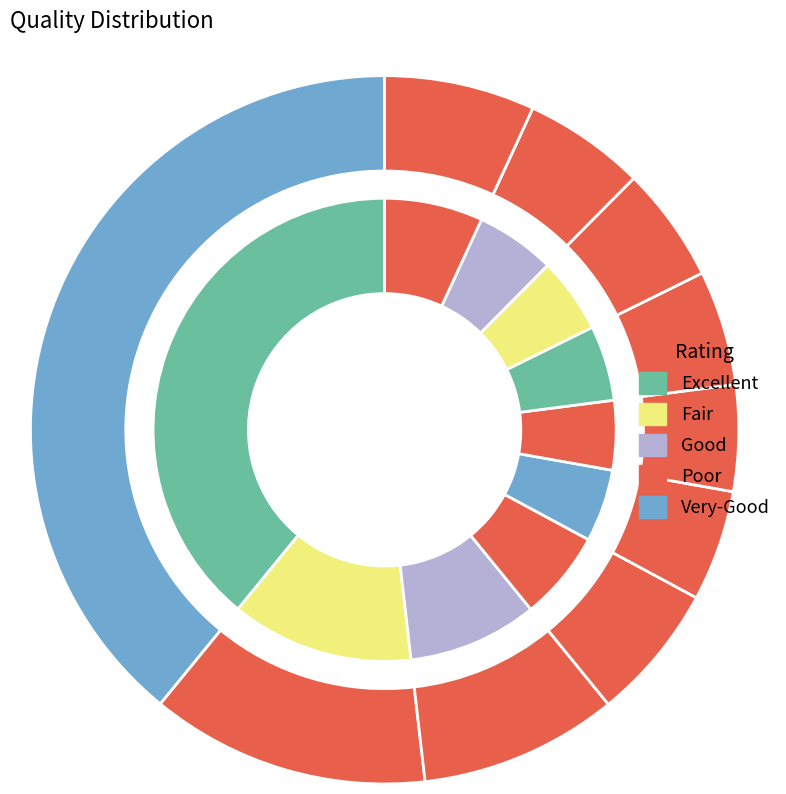

Is there any slice that represents more than half of the pie?

No